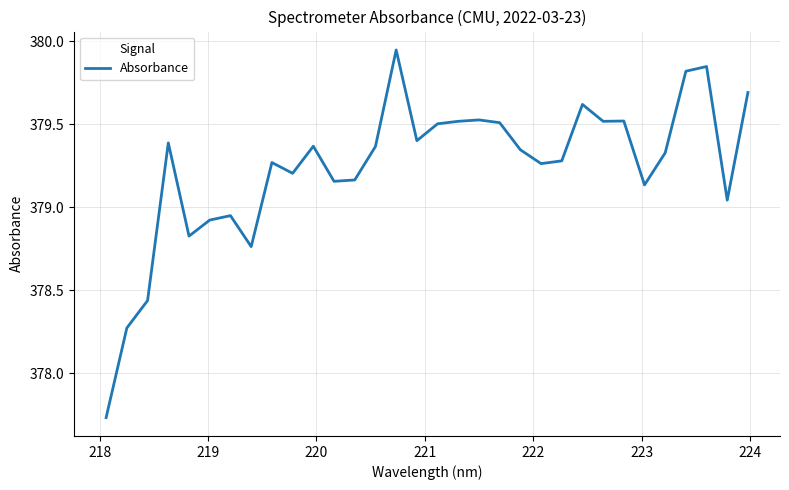

What is the difference between the maximum and minimum values?

2.2